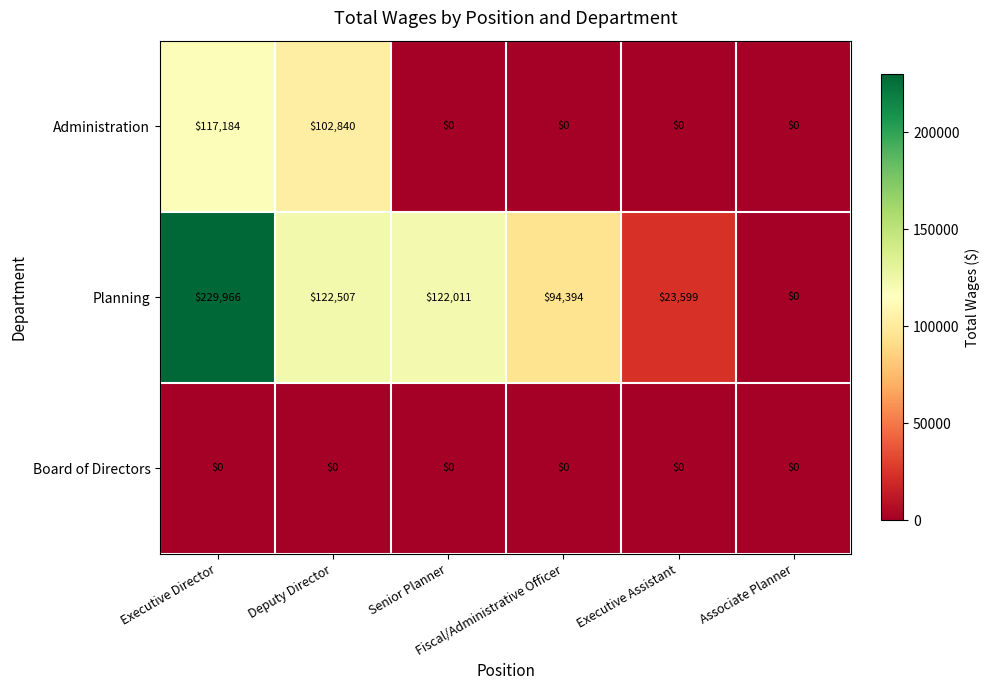

How many distinct data groups are displayed?

3